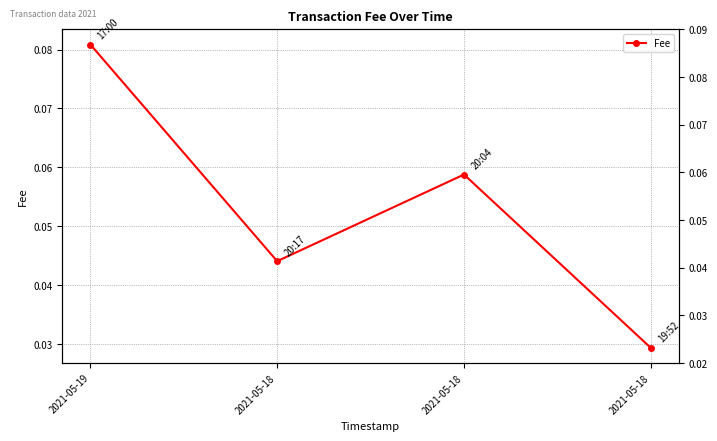

List the labels in order of value, smallest first.

2021-05-18, 2021-05-18, 2021-05-18, 2021-05-19